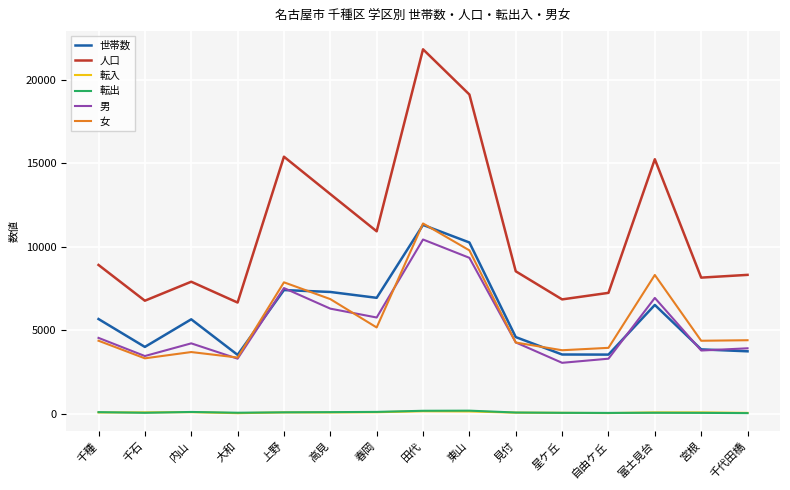

Which series has the largest total across all categories?

人口